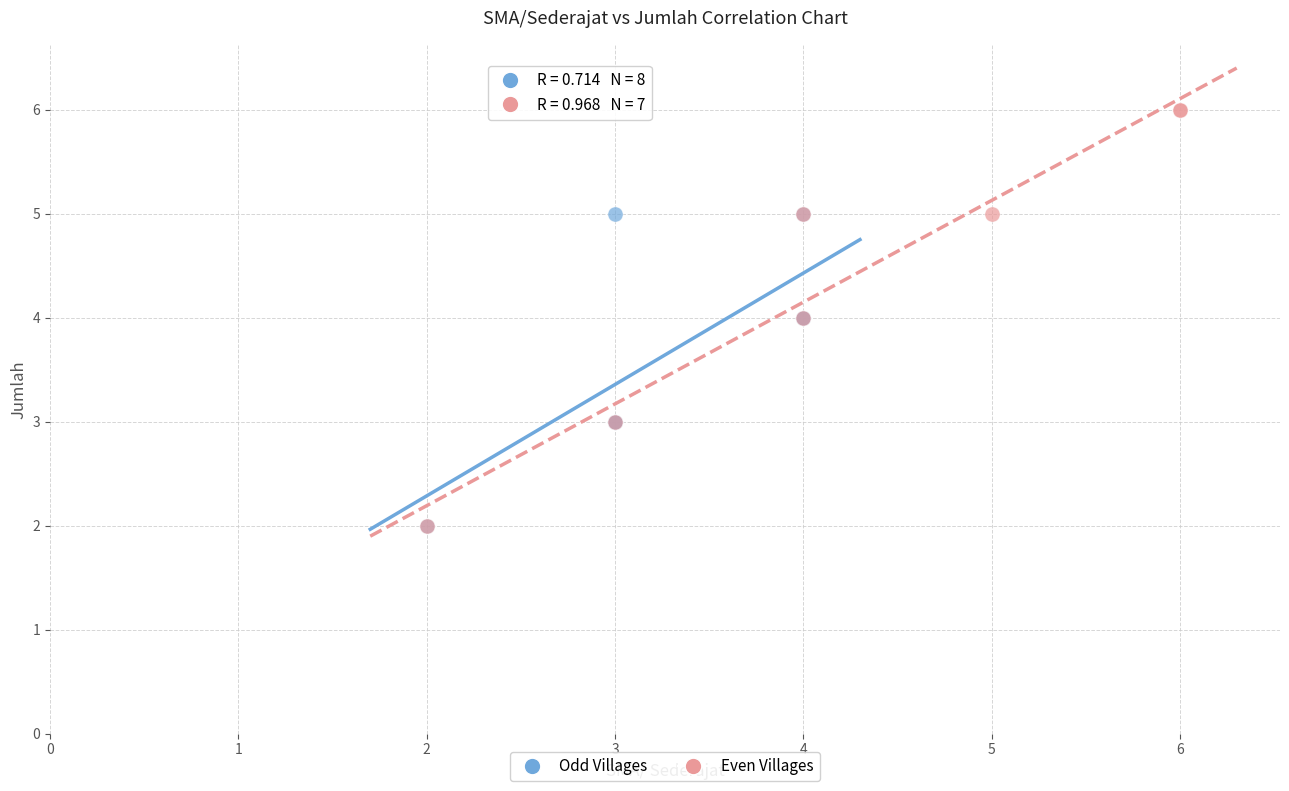

Which series contains the highest Y value?

Even Villages